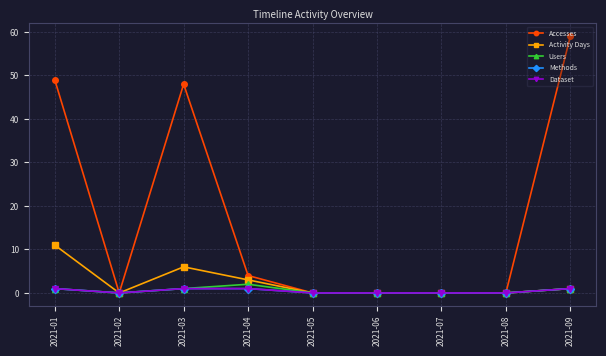

Does the chart have visible grid lines?

Yes